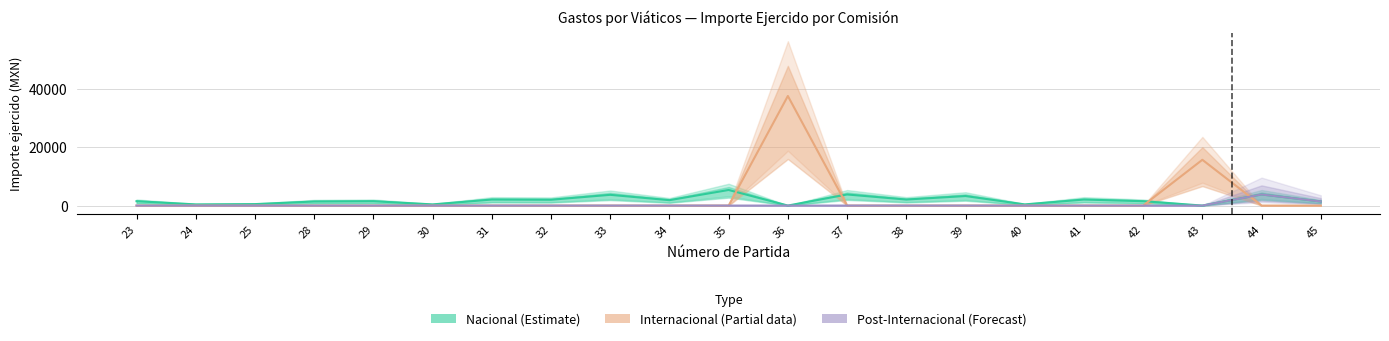

What is the value of the Importe ejercido por partida point at the 15th from the left?

3268